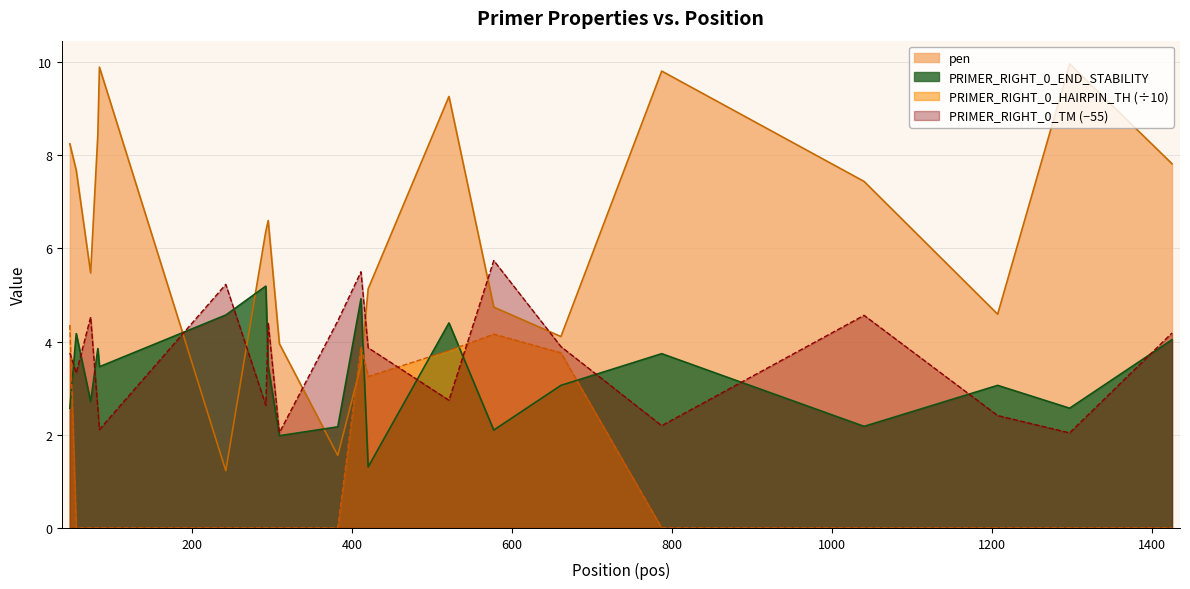

Reading left to right, what are all the values shown in this chart?

pen: 8.2	7.7	5.5	8.4	9.9	1.2	6.4	6.6	4.0	1.6	3.5	5.1	9.3	4.7	4.1	9.8	7.4	4.6	10.0	7.8
PRIMER_RIGHT_0_TM: 3.8	3.3	4.5	2.6	2.1	5.2	2.6	4.4	2.0	4.4	5.5	3.9	2.7	5.7	3.9	2.2	4.6	2.4	2.0	4.2
PRIMER_RIGHT_0_END_STABILITY: 2.6	4.2	2.7	3.9	3.5	4.6	5.2	3.5	2.0	2.2	4.9	1.3	4.4	2.1	3.1	3.7	2.2	3.1	2.6	4.0
PRIMER_RIGHT_0_HAIRPIN_TH: 4.4	0.0	0.0	0.0	0.0	0.0	0.0	0.0	0.0	0.0	3.9	3.2	3.8	4.2	3.8	0.0	0.0	0.0	0.0	0.0